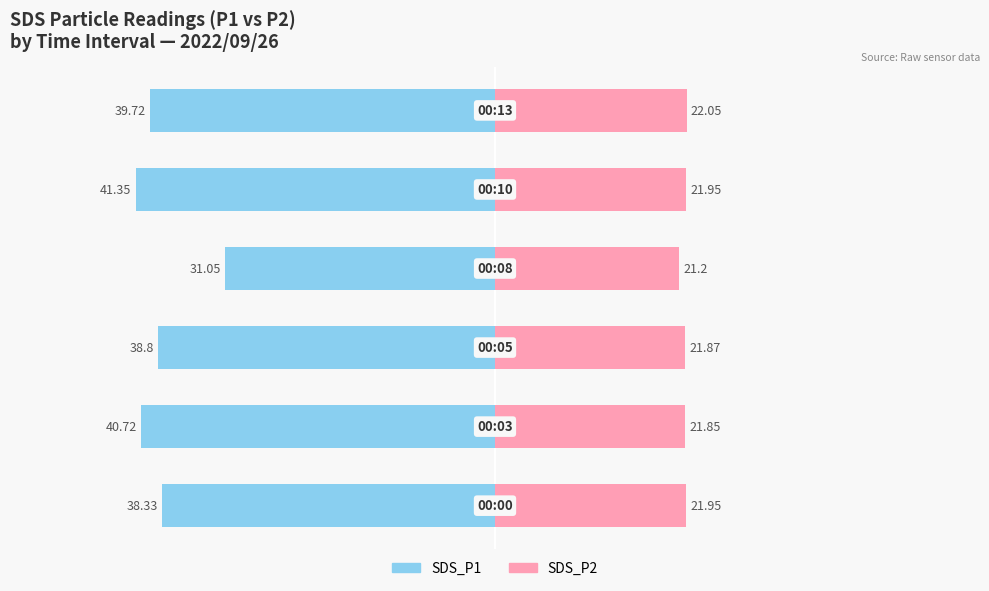

Between 3 and 4, which is larger?

3